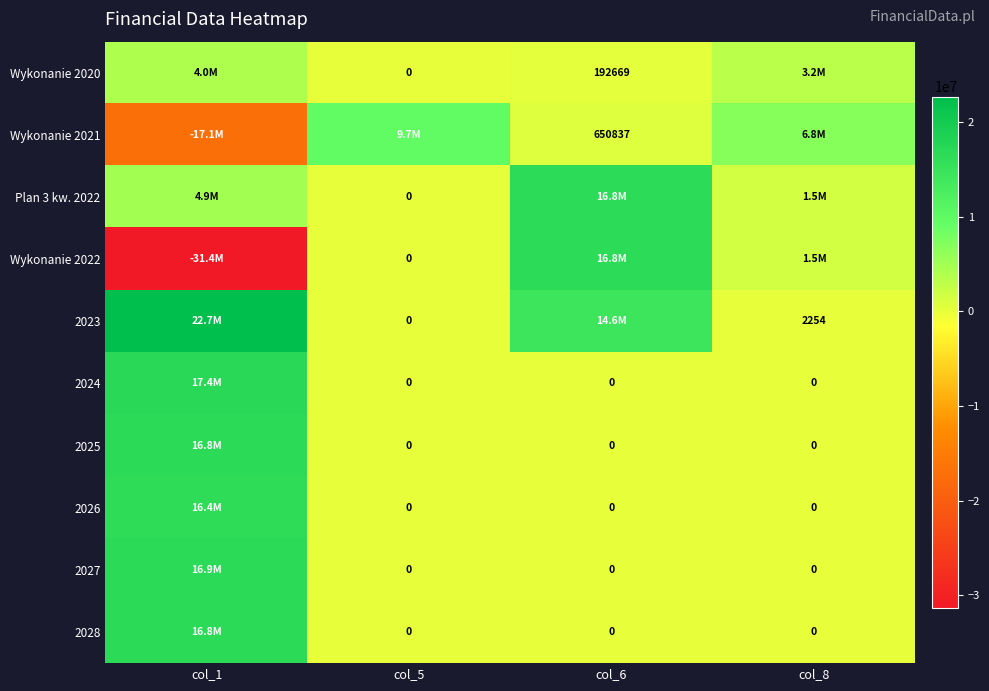

What is the difference between the maximum and minimum values in the 2023 series?

22710577.3